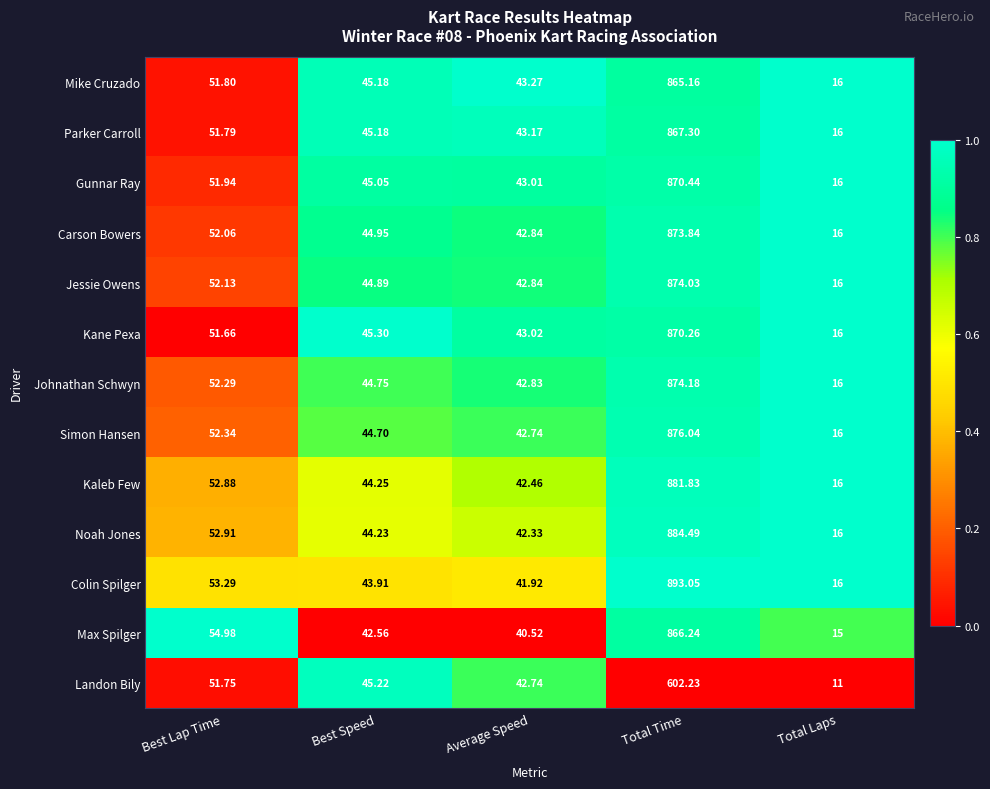

Where is Carson Bowers nearest to the value 444?

Best Lap Time